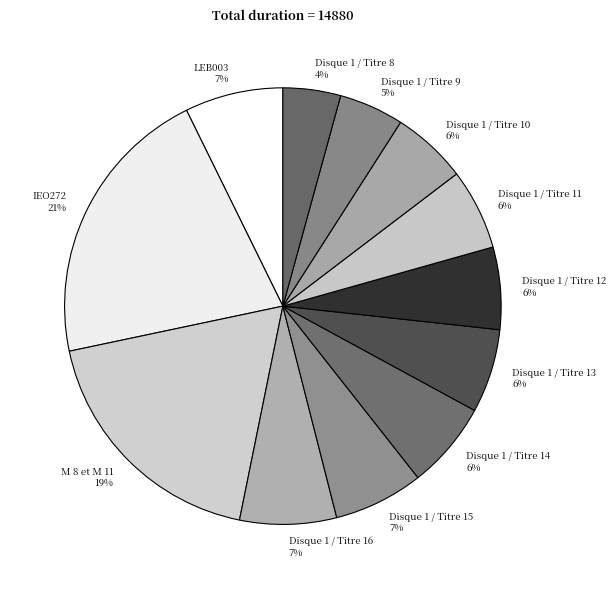

To the nearest percent, what is the average slice percentage?

8%